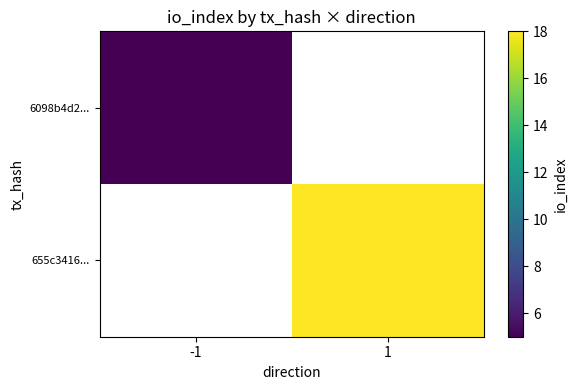

At how many categories does at least one series exceed 11?

1